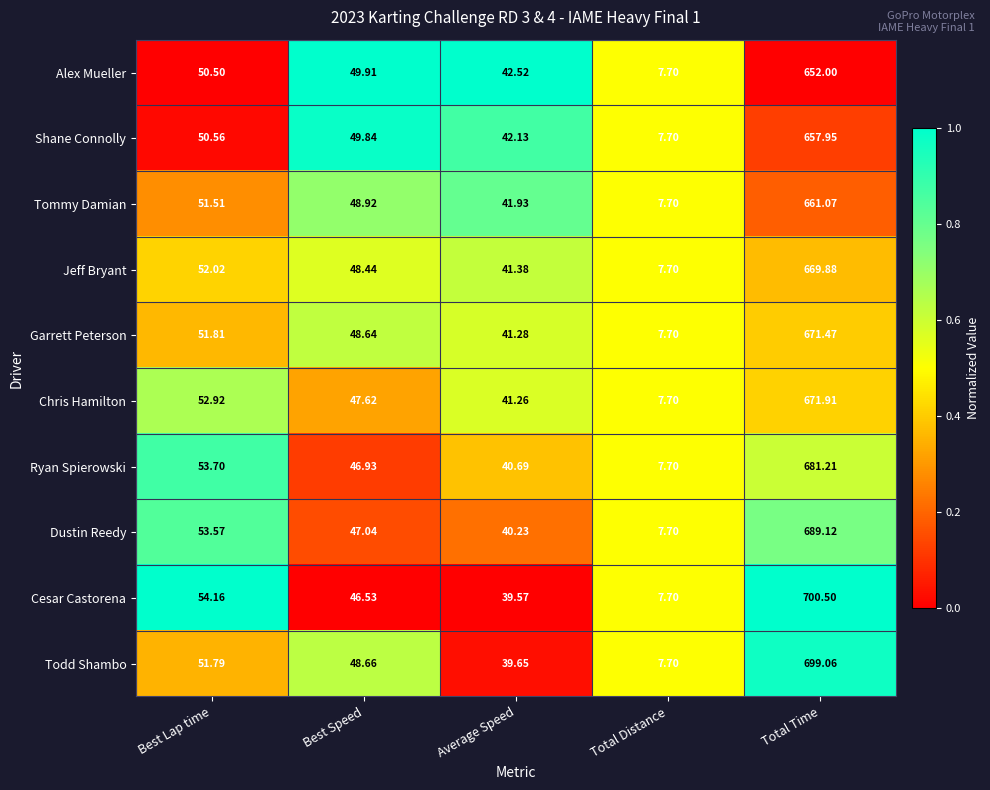

Where is Ryan Spierowski nearest to the value 344?

Best Lap time